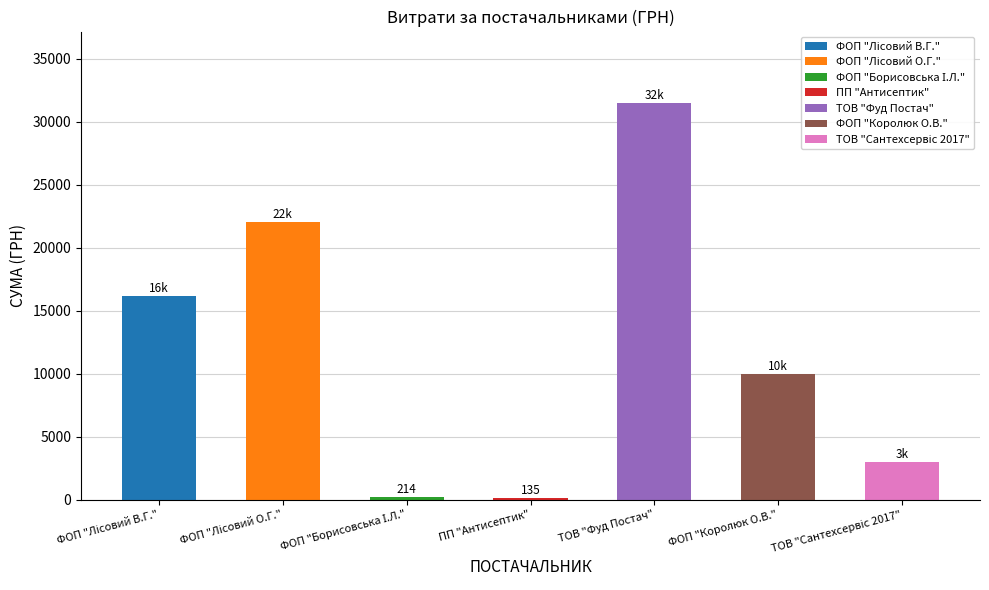

True or false: the data shows 4518.5 at ТОВ "Сантехсервіс 2017".

False